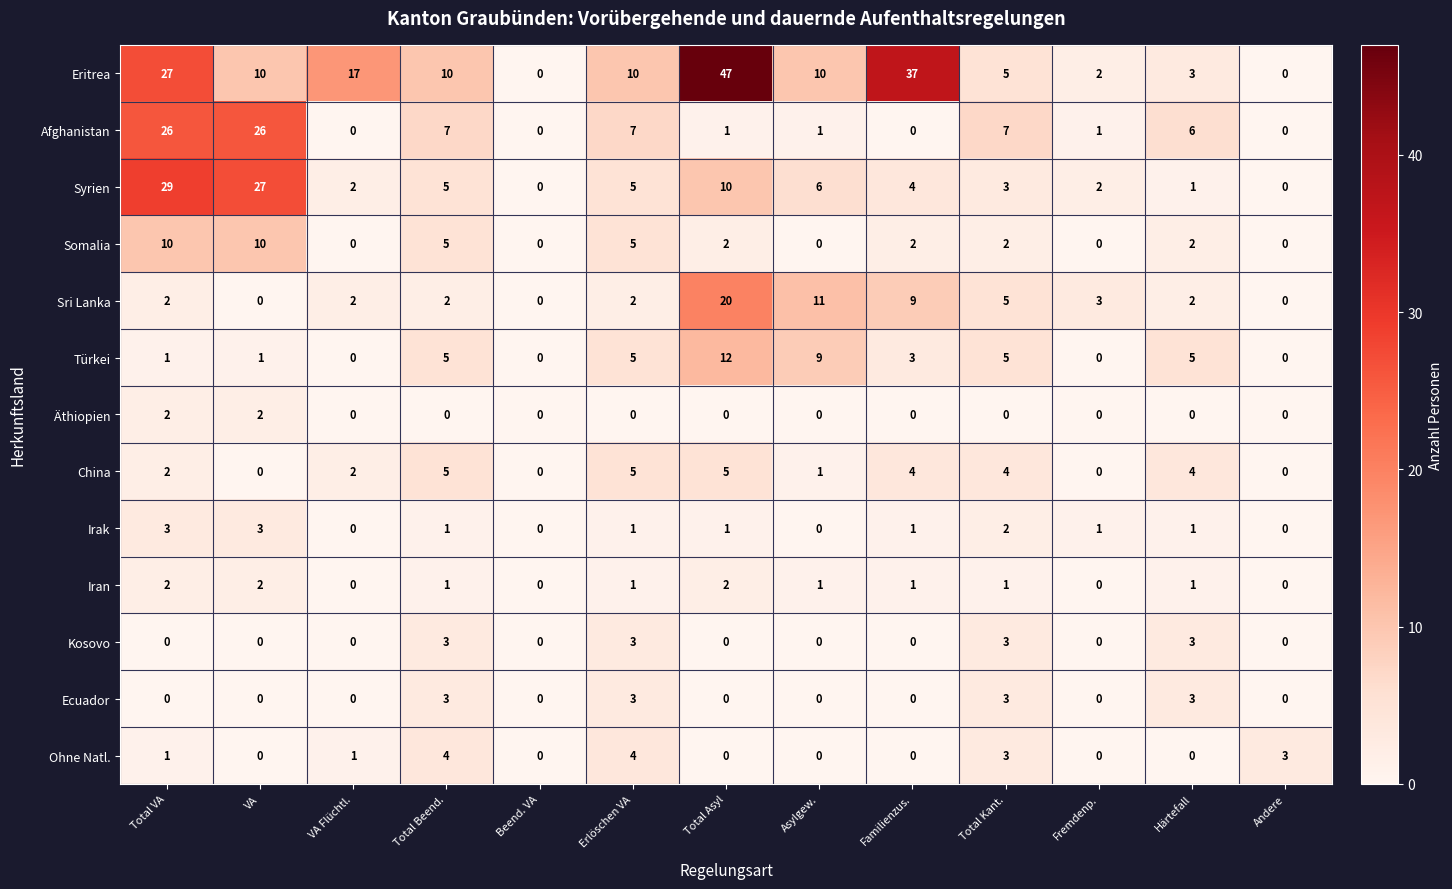

Between Total Kant. and Fremdenp., which series saw the biggest shift?

Afghanistan